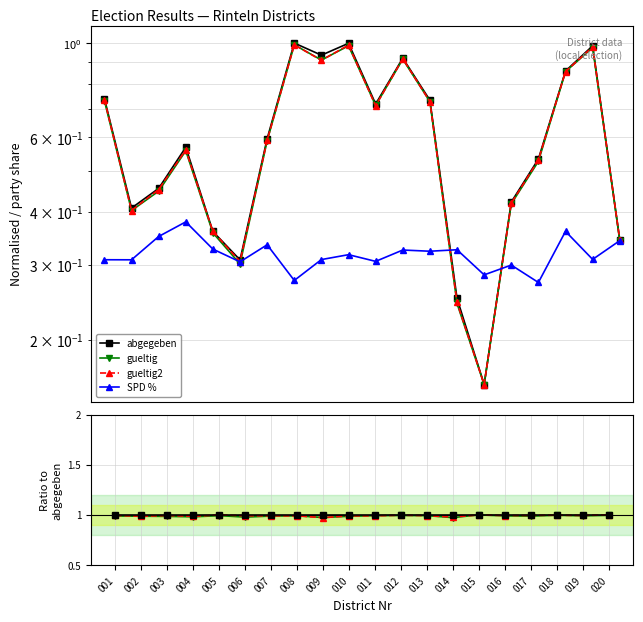

What is the difference between the maximum and minimum values in the gueltig series?

0.8